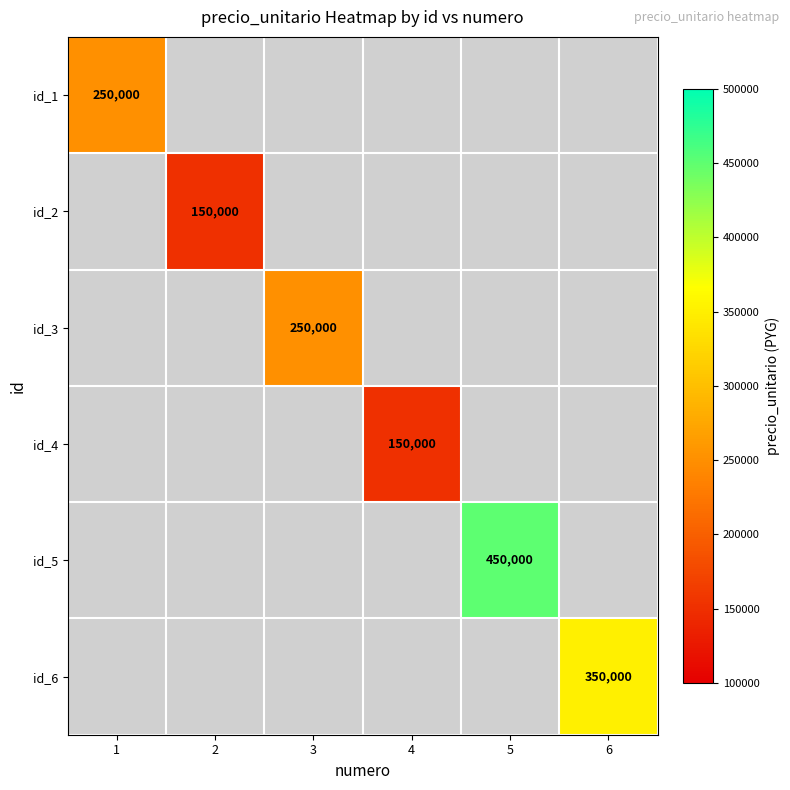

What is the approximate value of id_2 at 2?

150000.0